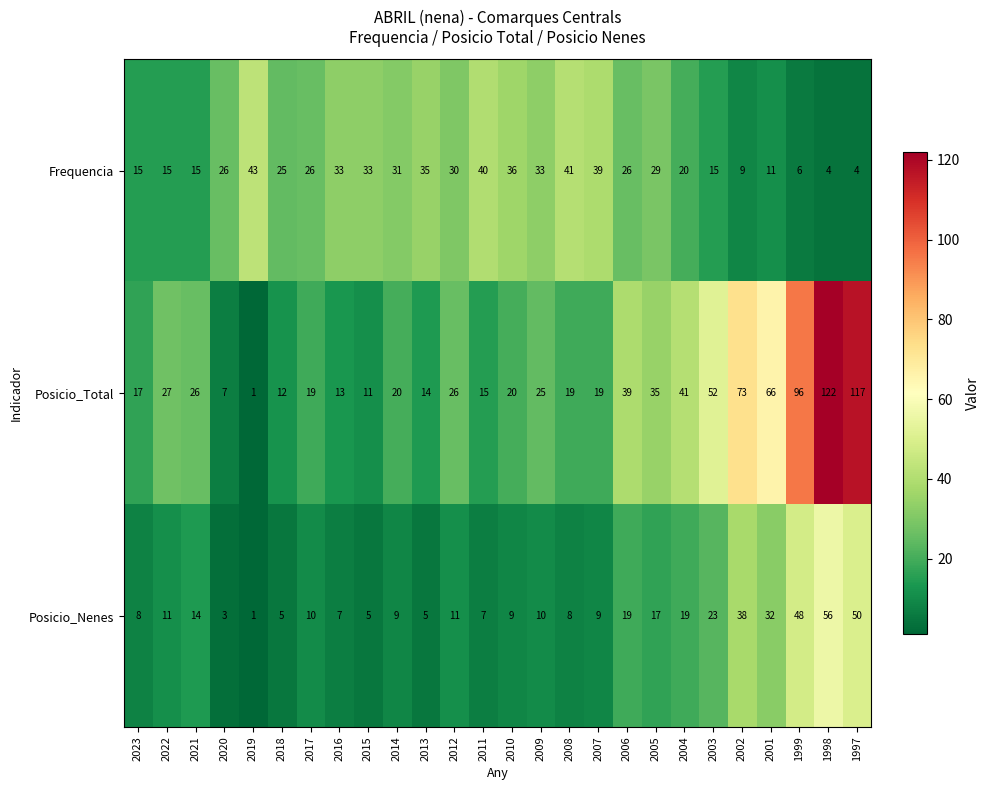

What is the difference between the Posicio_Nenes values at 2014 and 2006?

10